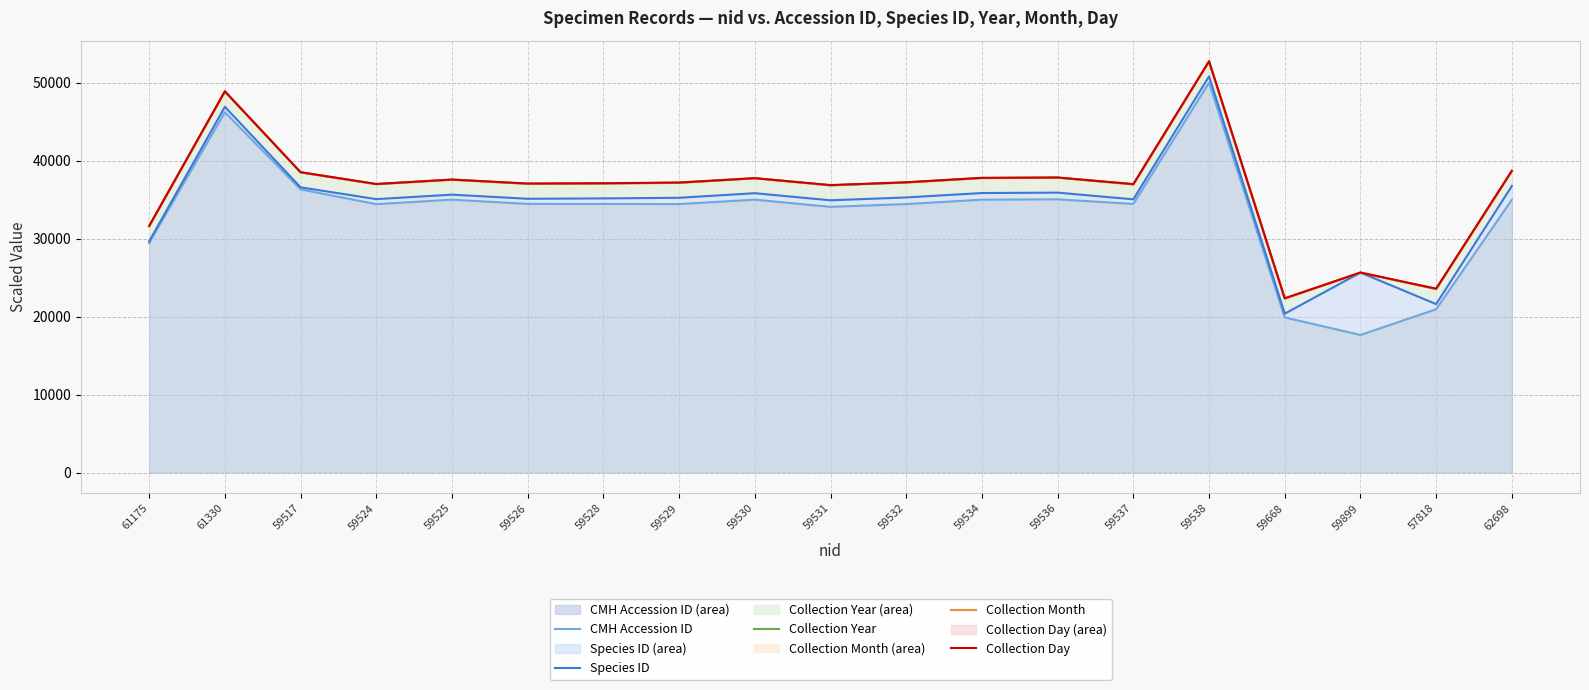

What is the difference between the maximum and minimum values in the CMH Accession ID series?

32351.5